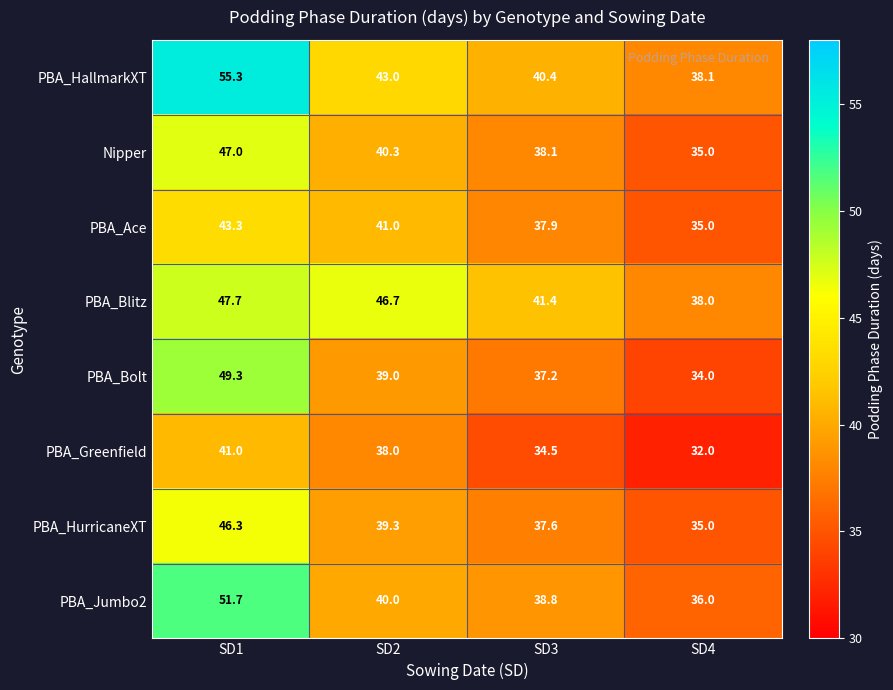

At which category is the sum across all series the highest?

SD1